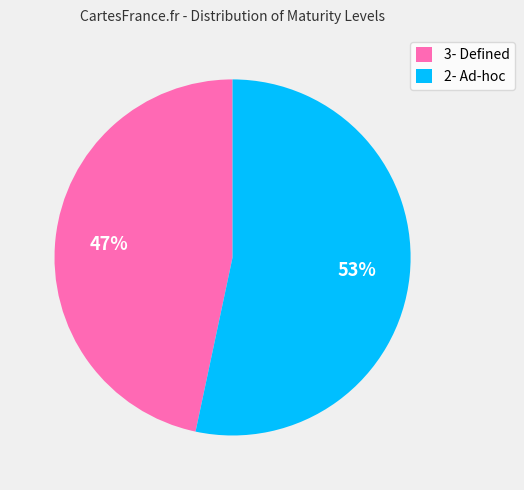

Which category has the smallest portion of the pie?

3- Defined